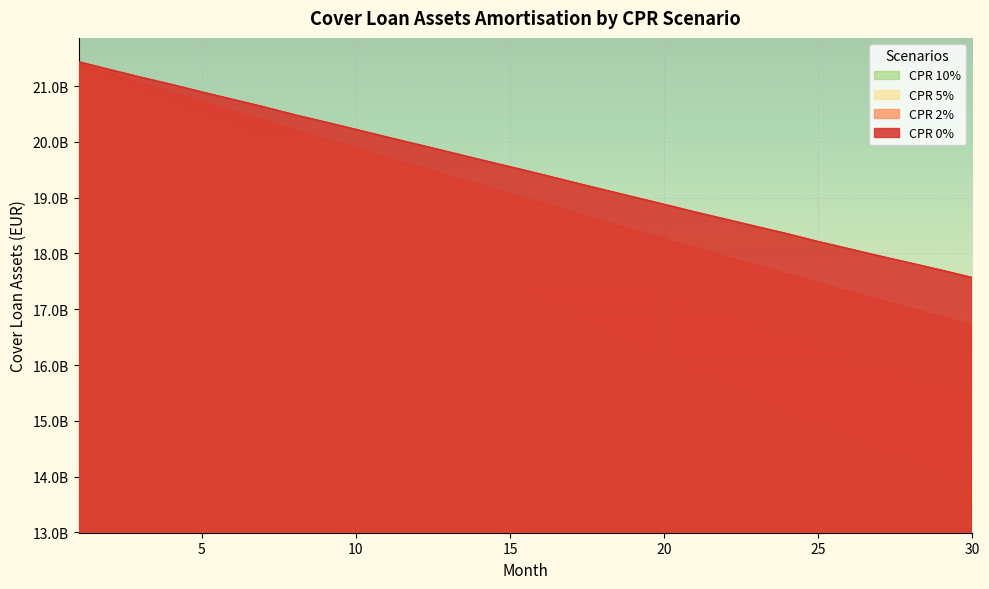

Between 3 and 18, which series saw the biggest shift?

CPR 10%